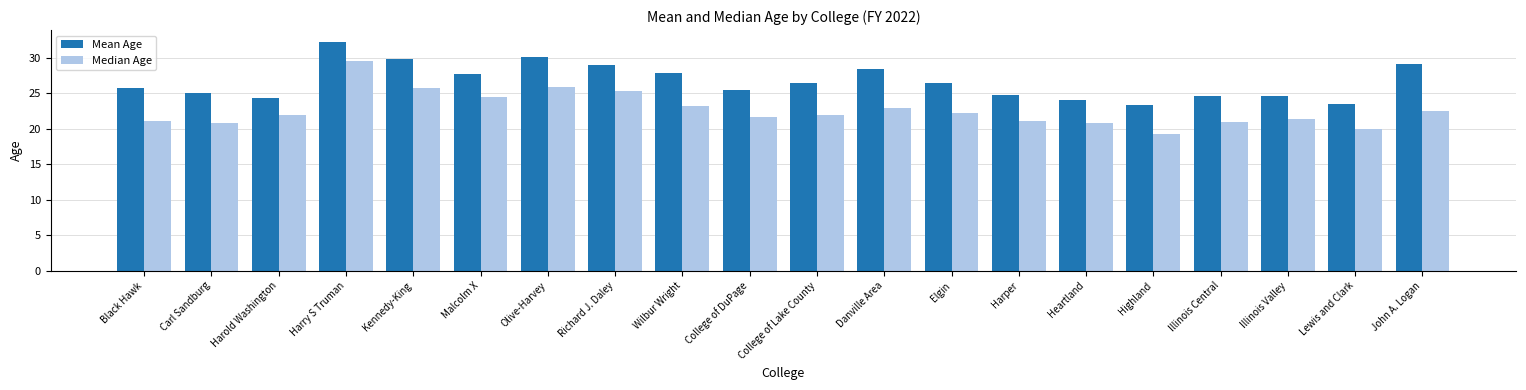

List the series in order of their peak value, highest first.

Mean Age, Median Age